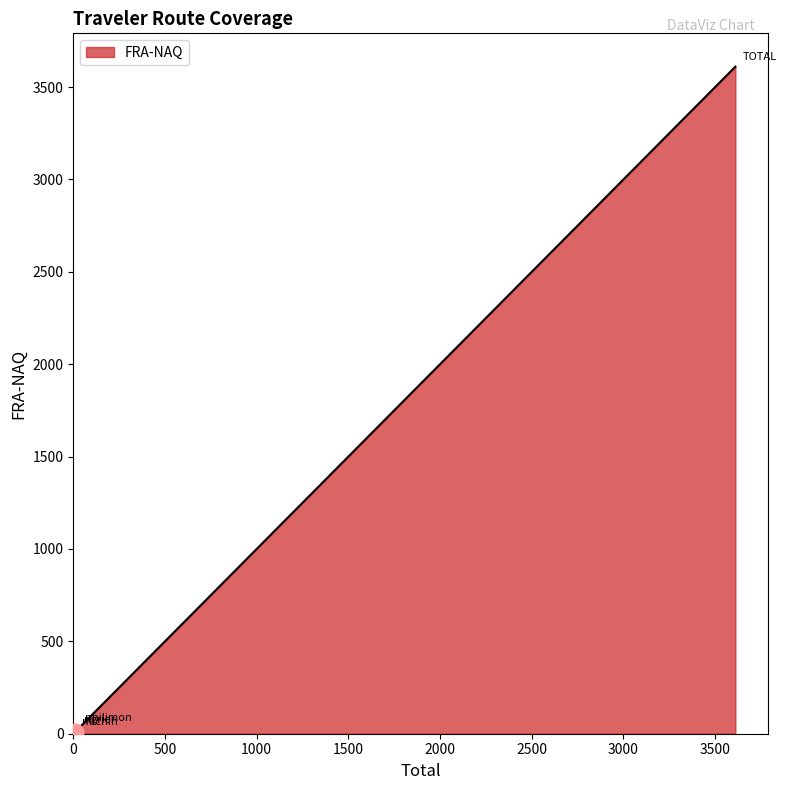

What is the minimum value shown in the chart?

10.7